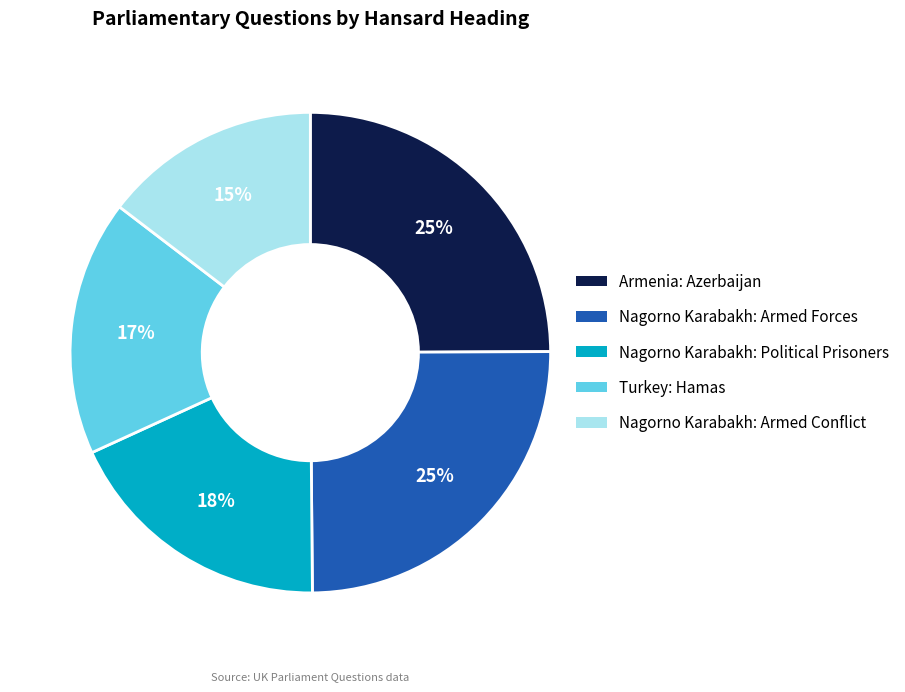

Which has a higher value, Nagorno Karabakh: Political Prisoners or Turkey: Hamas?

Nagorno Karabakh: Political Prisoners